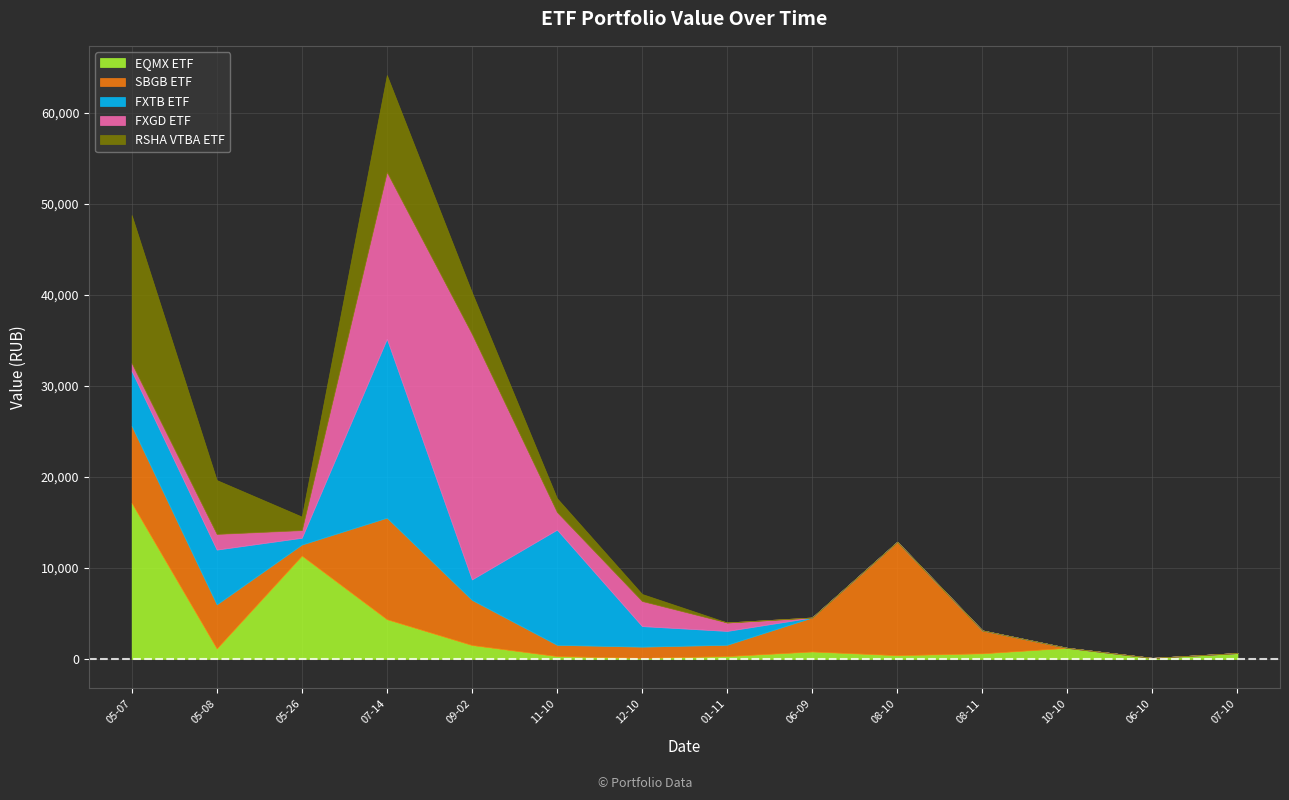

Where do EQMX ETF and RSHA VTBA ETF first cross each other?

2020-05-07 and 2020-05-08